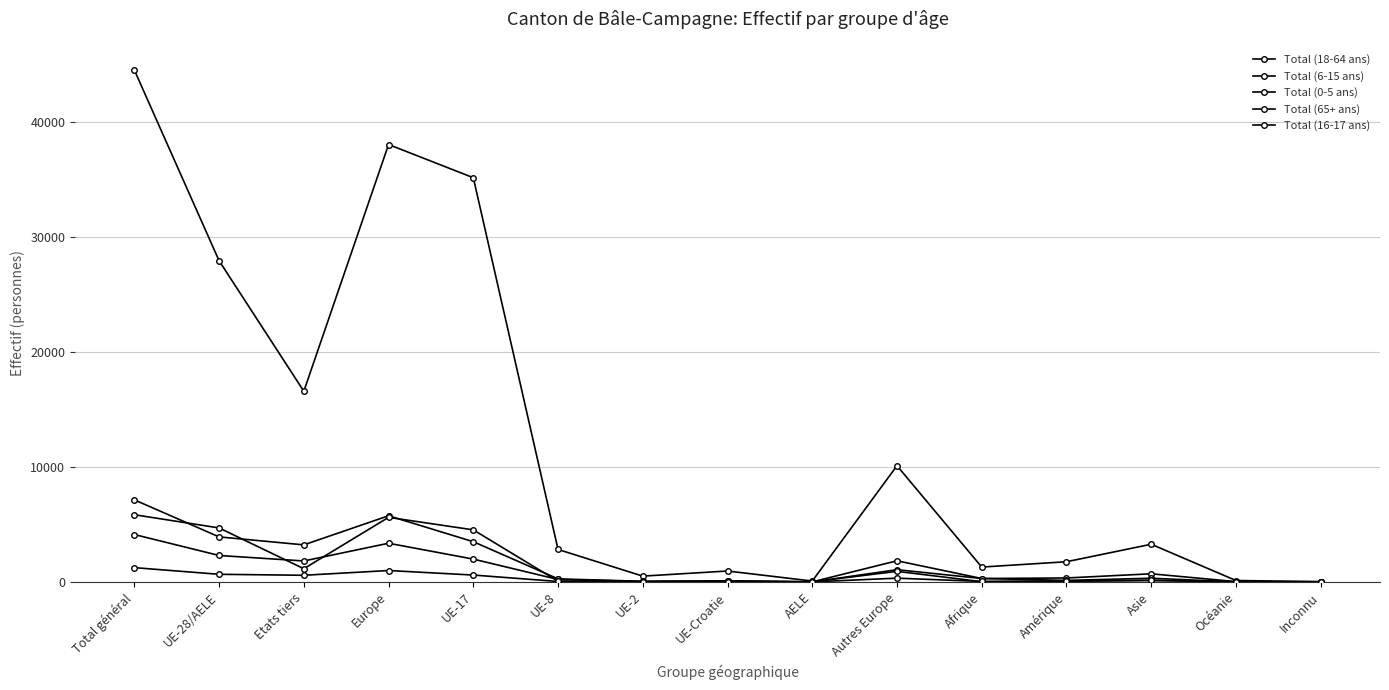

Reading left to right, what are all the values shown in this chart?

Total (18-64 ans): 44550	27955	16595	38068	35181	2826	505	950	77	10113	1294	1757	3279	124	28
Total (6-15 ans): 7144	3919	3225	5759	3501	266	55	91	6	1840	298	343	708	26	10
Total (0-5 ans): 4126	2302	1824	3367	1987	213	44	55	3	1065	298	133	320	3	5
Total (65+ ans): 5849	4699	1150	5620	4531	61	13	82	12	921	22	64	139	4	0
Total (16-17 ans): 1243	664	579	992	598	39	6	19	2	328	42	75	129	5	0